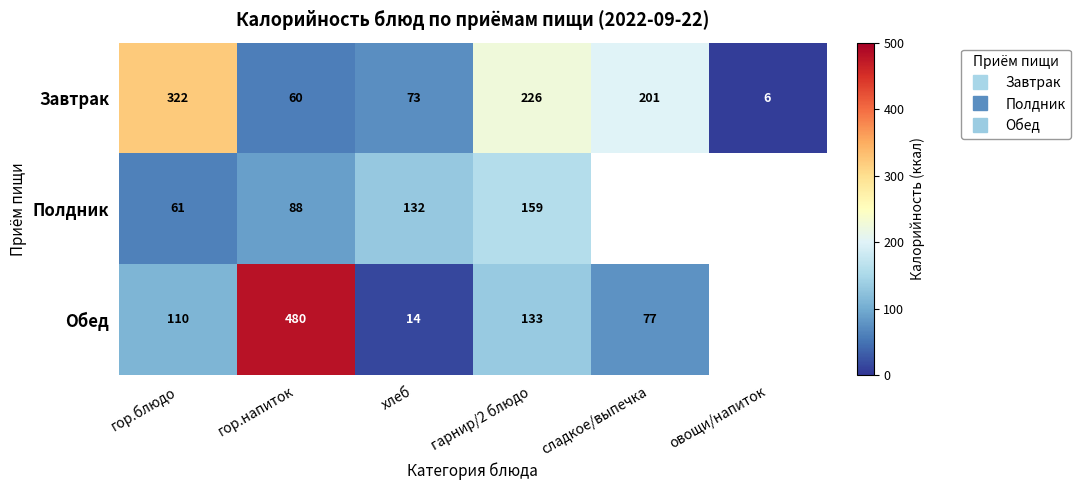

What is the total value across all series at гарнир/2 блюдо?

517.7